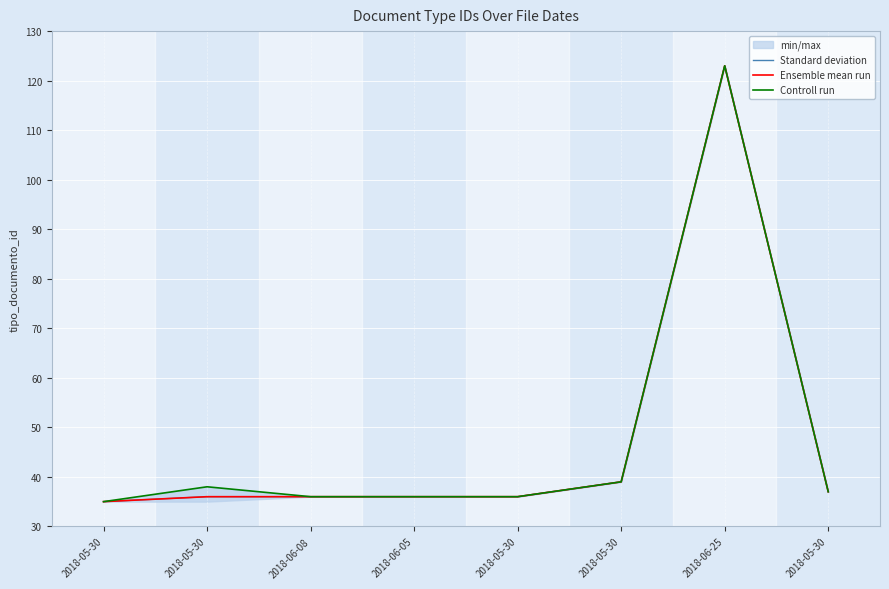

List the labels in order of Ensemble mean run value, largest first.

2018-06-25, 2018-05-30, 2018-05-30, 2018-05-30, 2018-06-08, 2018-06-05, 2018-05-30, 2018-05-30